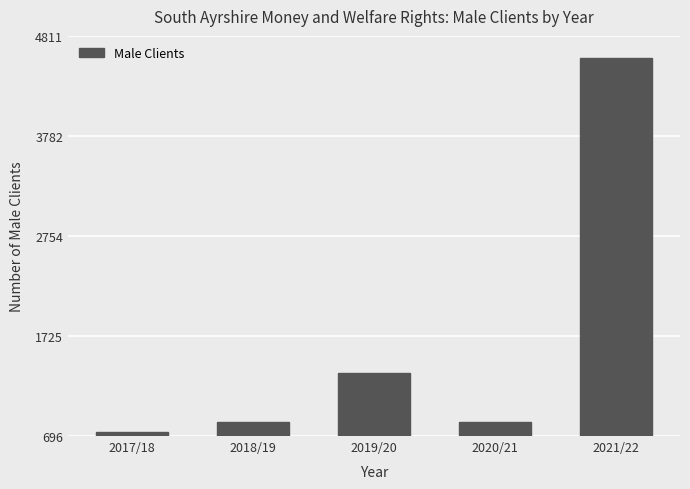

What is the difference between the maximum and minimum values?

3849